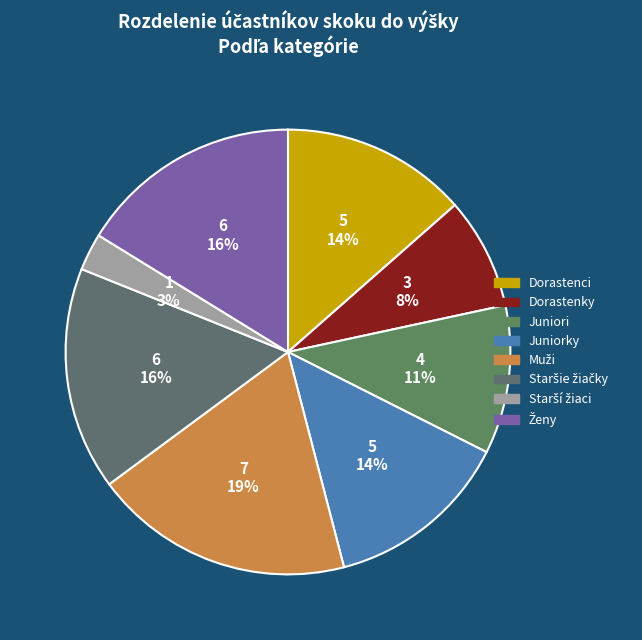

To the nearest percent, what is the difference between the largest and smallest slice percentages?

16%